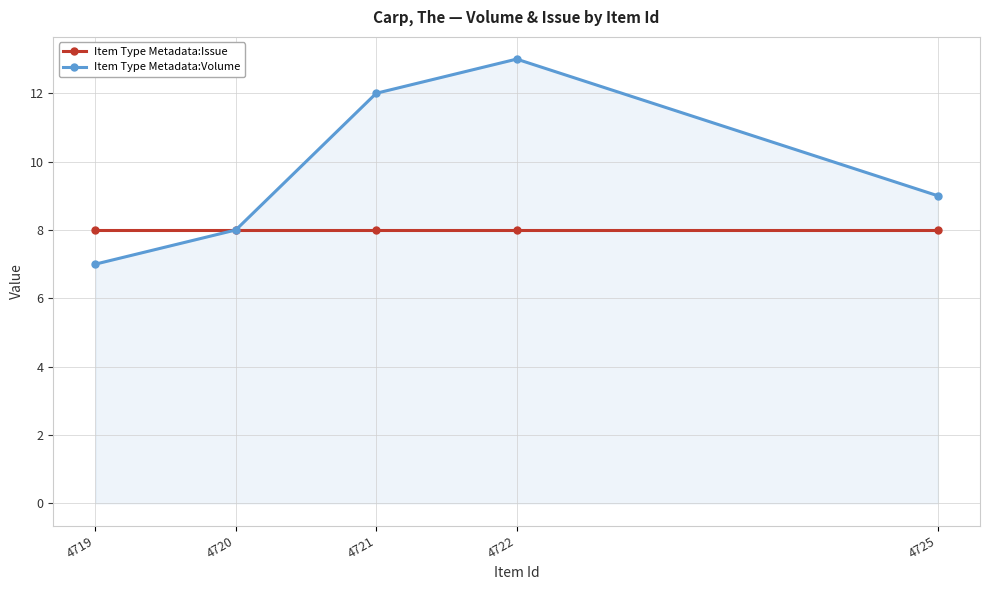

At which category does the chart reach its peak across all series?

4722